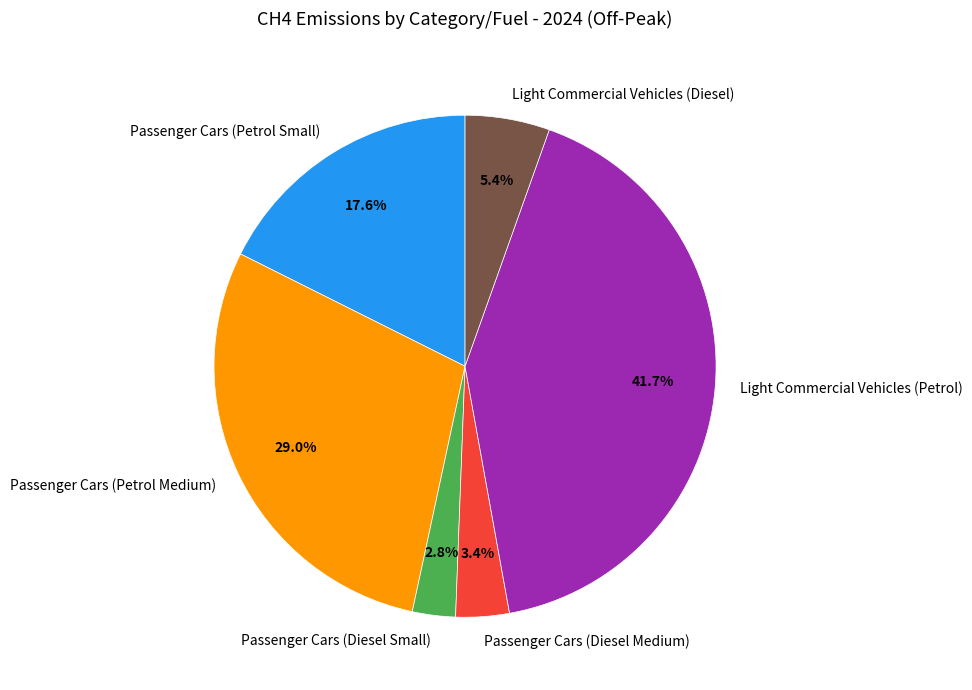

To the nearest percent, what percentage of the pie is Light Commercial Vehicles (Petrol)?

42%